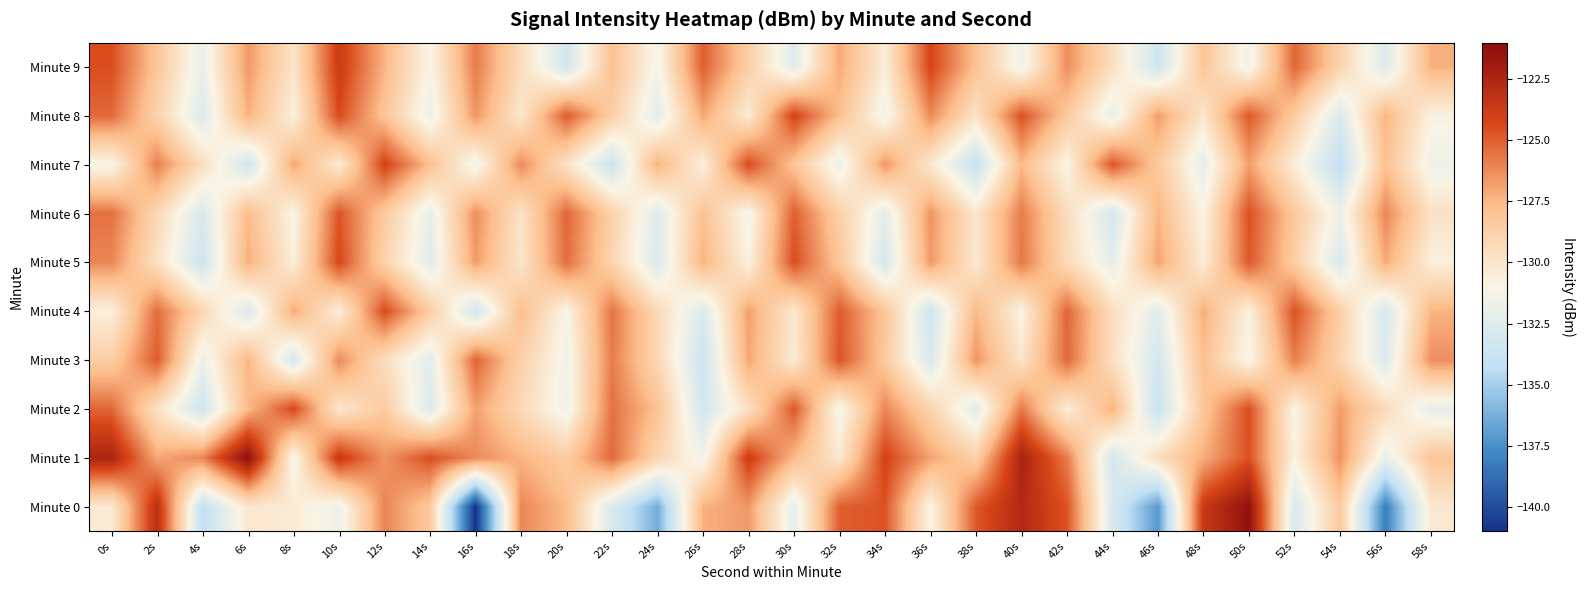

Which label corresponds to the largest value in the chart?

6s